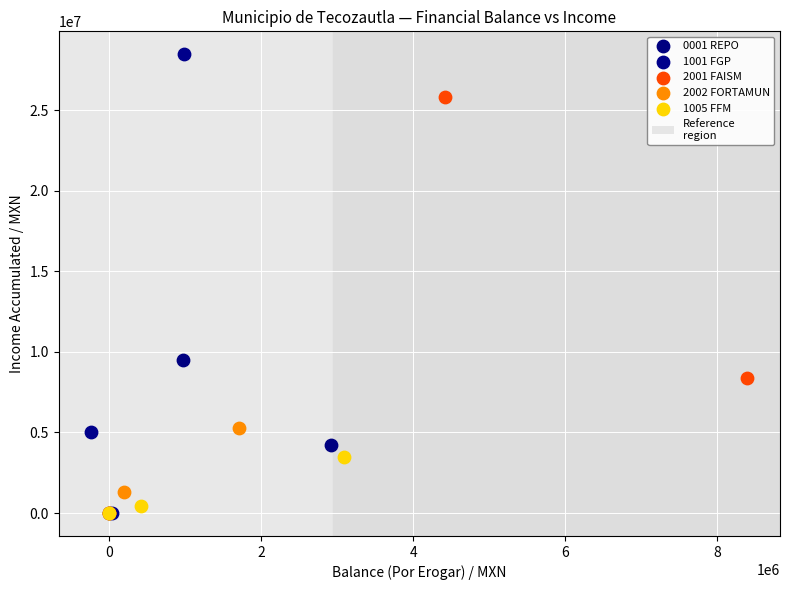

Which series has the largest Y range (max minus min)?

1001 FGP